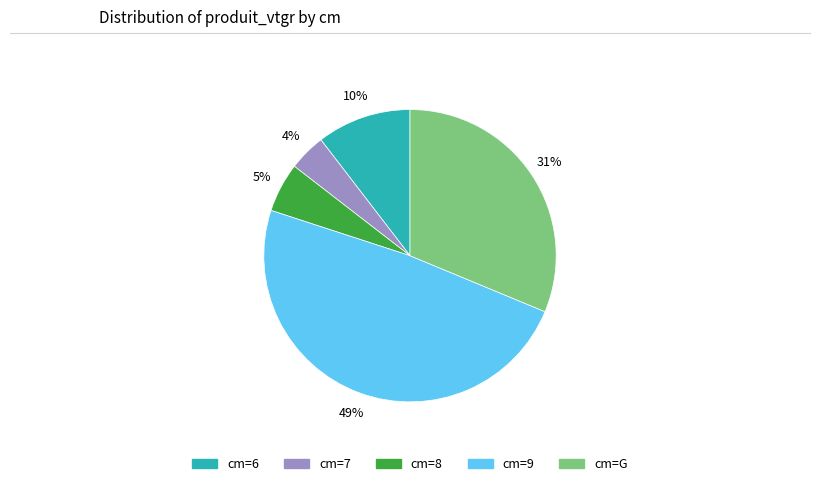

To the nearest percent, what is the average slice percentage?

20%